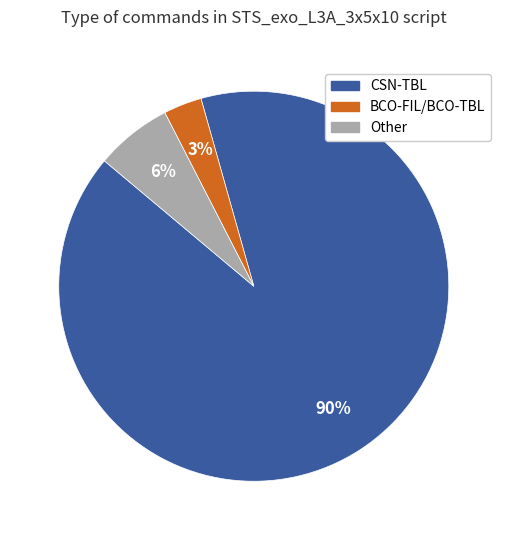

What percentage is the BCO-FIL/BCO-TBL slice, to the nearest percent?

3%